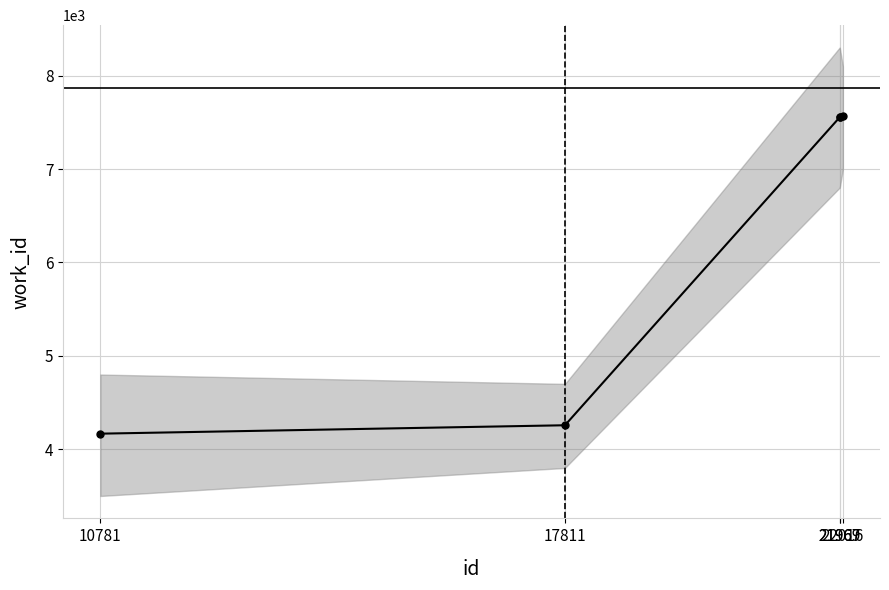

What is the smallest value displayed?

4167